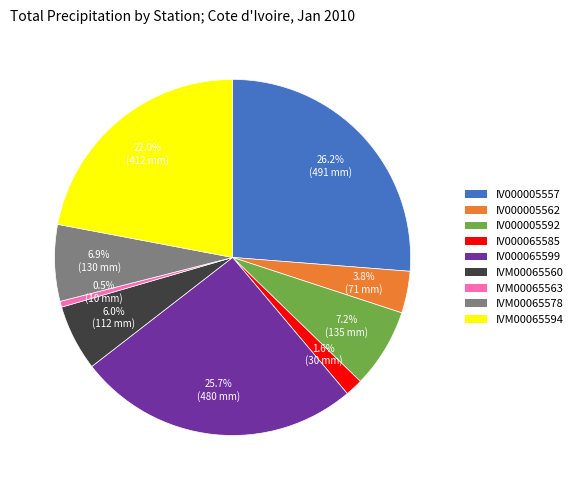

Does any single category account for the majority?

No